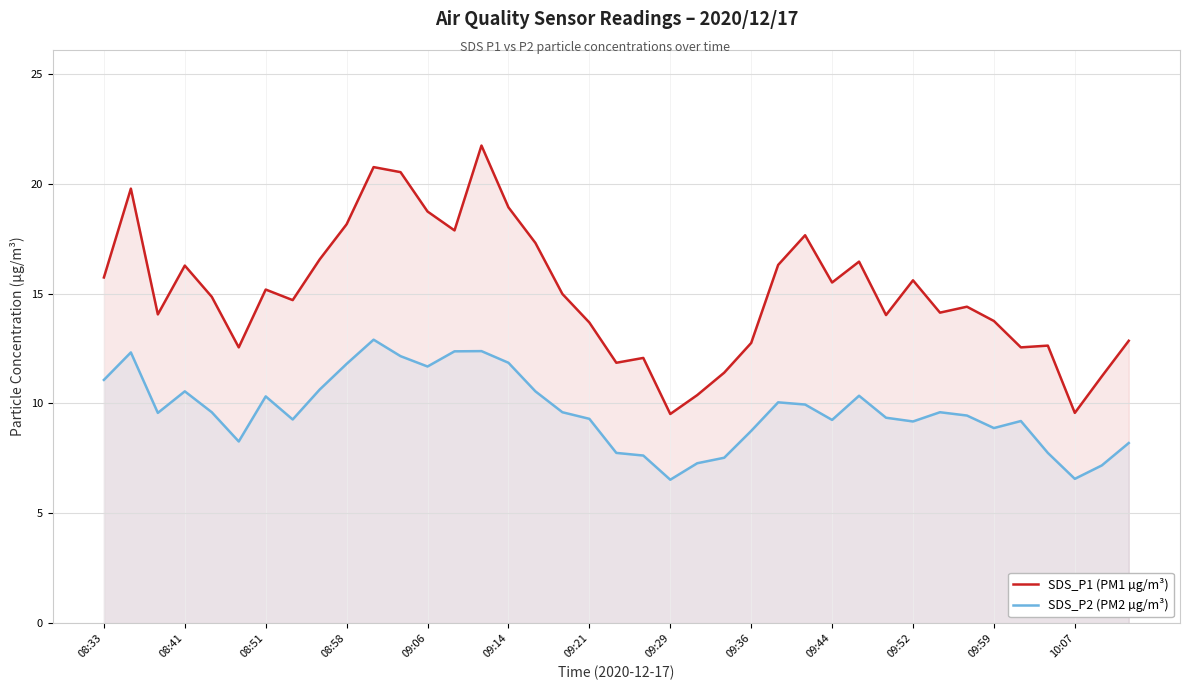

True or false: SDS_P1 (PM1 µg/m³) and SDS_P2 (PM2 µg/m³) cross at least once.

False